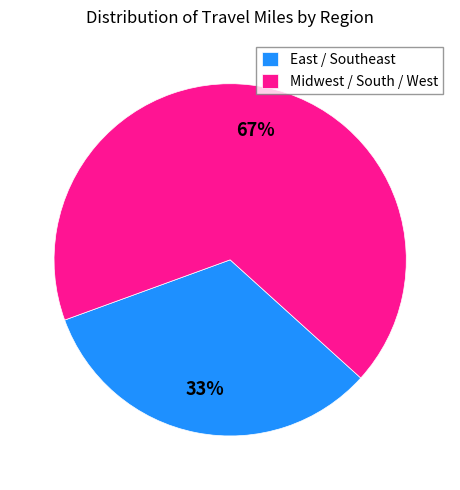

Is there a majority slice in this chart?

Yes